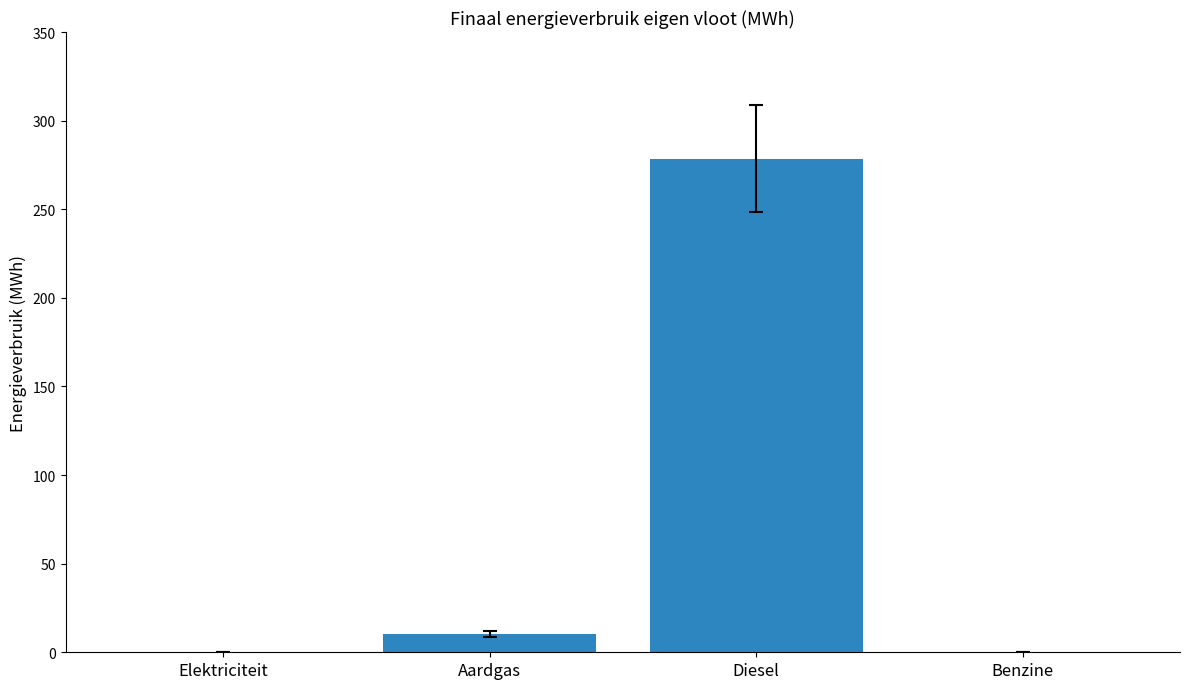

The value at Benzine is 0.2. True or false?

True